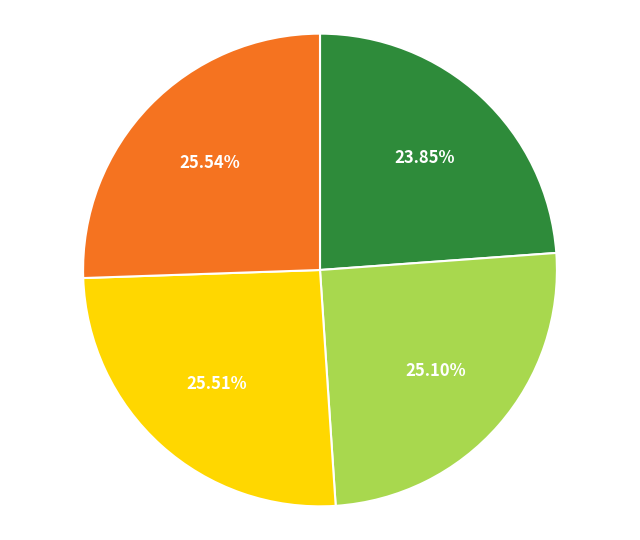

Does any single category account for the majority?

No